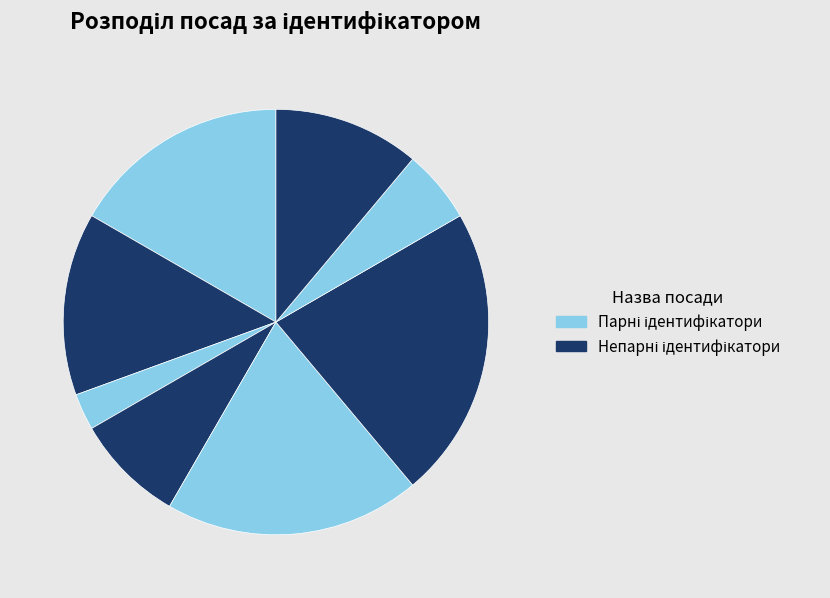

How many segments does this pie chart have?

8